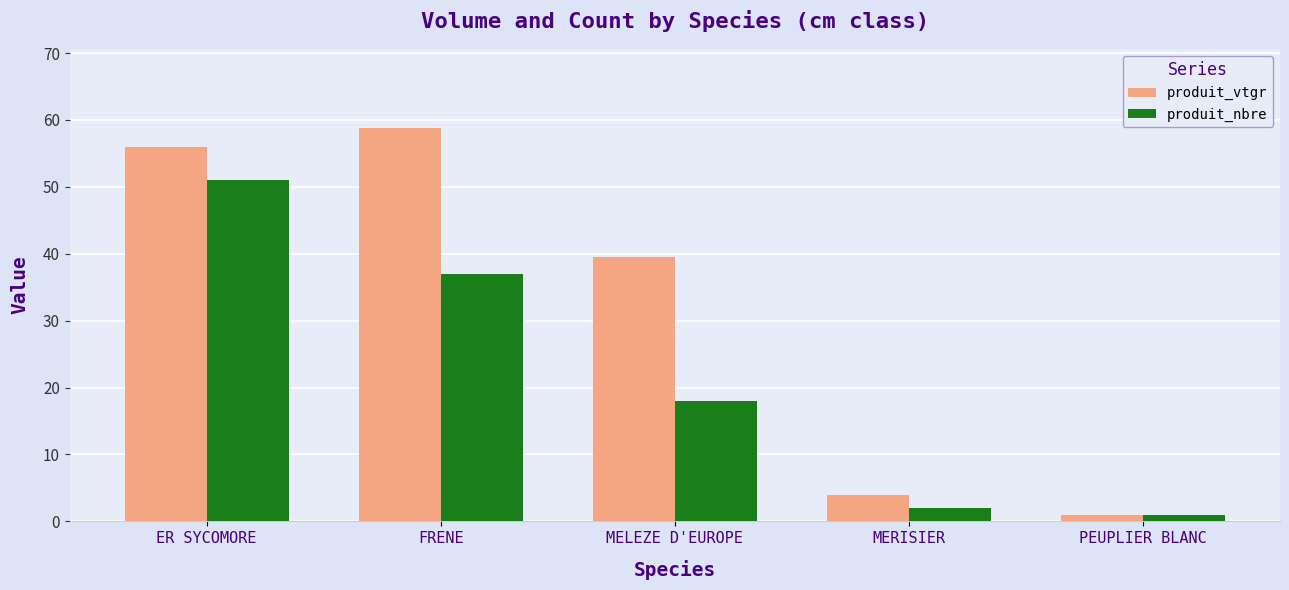

At which category does the chart reach its minimum across all series?

PEUPLIER BLANC